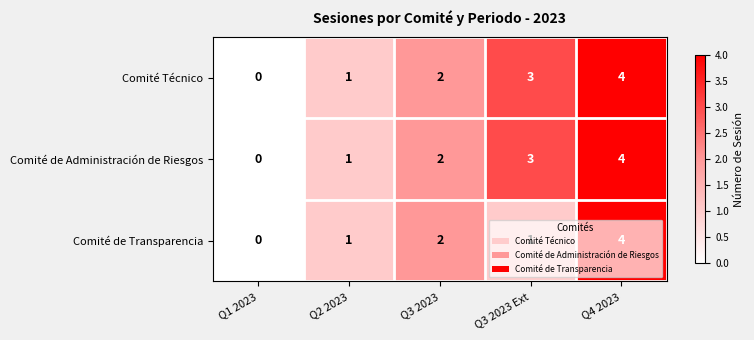

Which category has the lowest value across all series?

Q1 2023